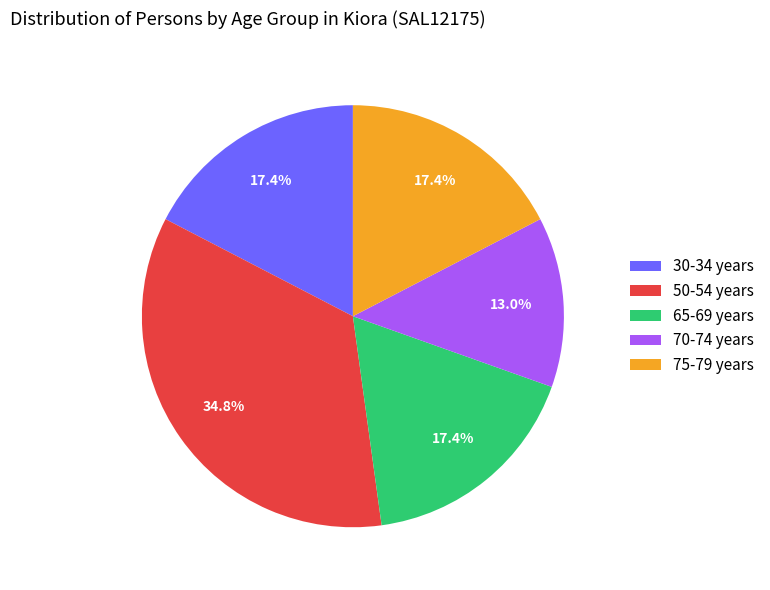

Count the number of slices in the pie.

5